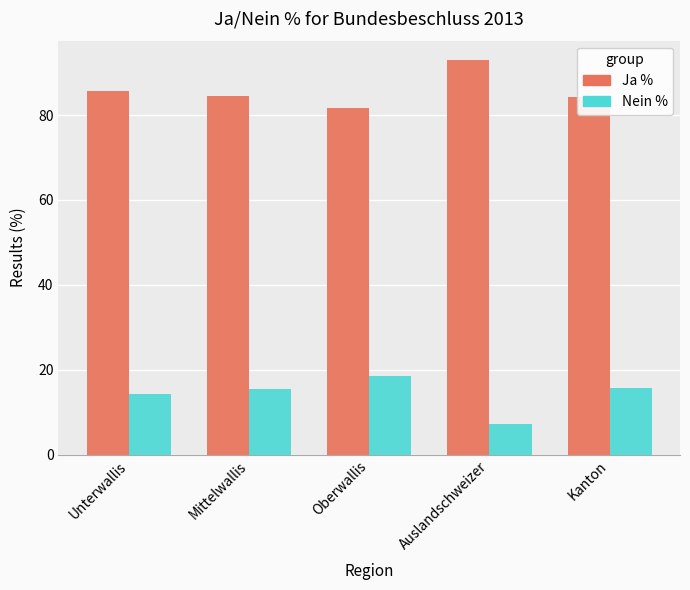

List the series in order of their peak value, highest first.

Ja %, Nein %